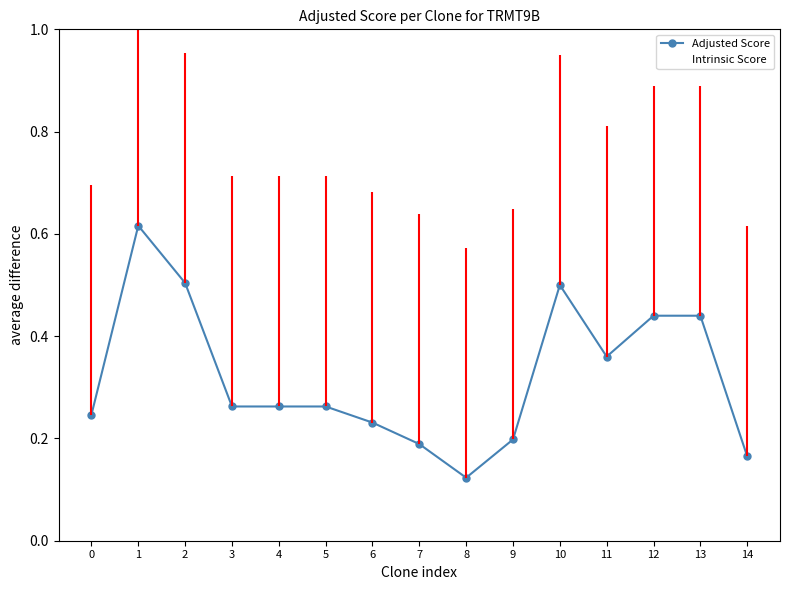

What is the minimum value shown in the chart?

0.1